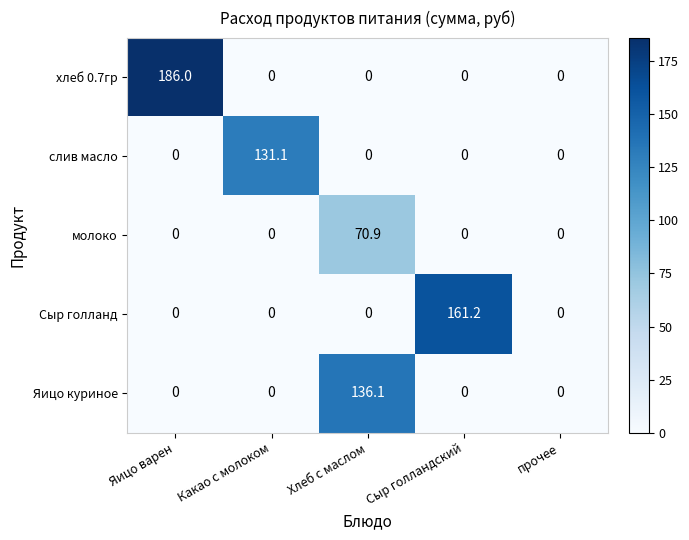

What is the difference between the Яицо куриное values at Сыр голландский and Хлеб с маслом?

136.1